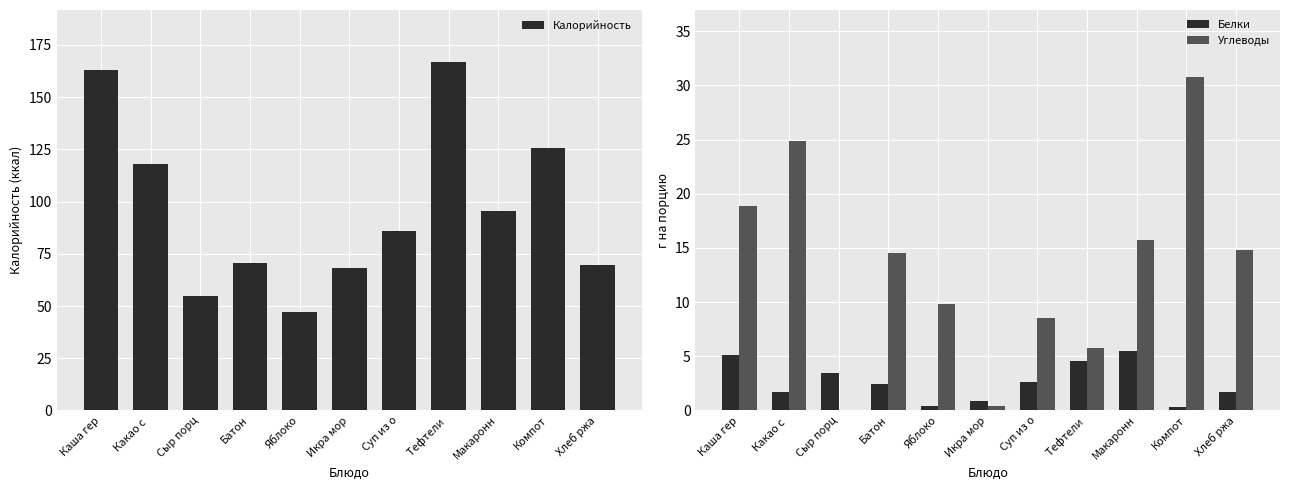

The value of Углеводы at Сыр порц is 0.0. True or false?

True